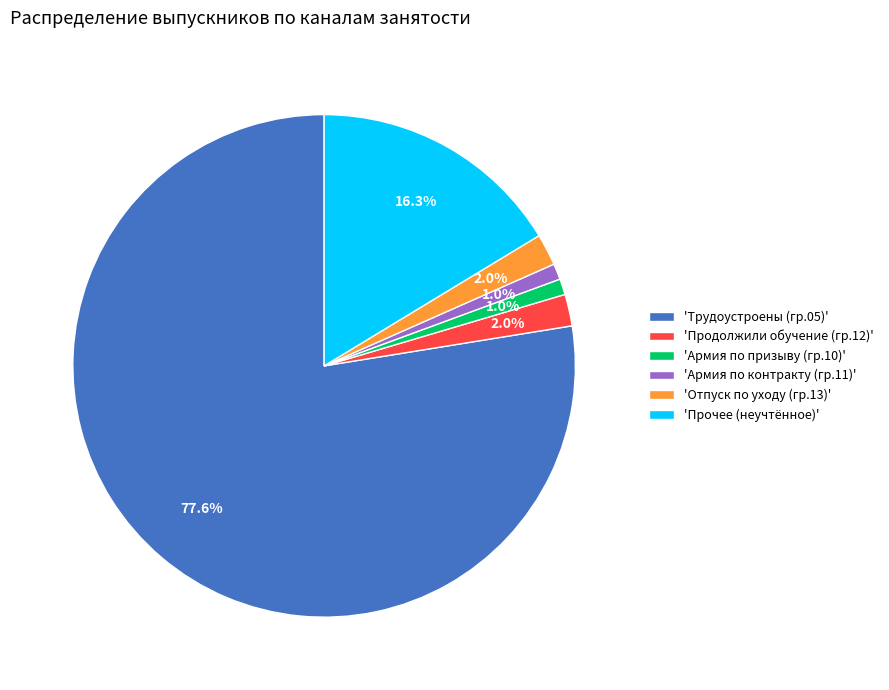

How many slices are in this pie chart?

6